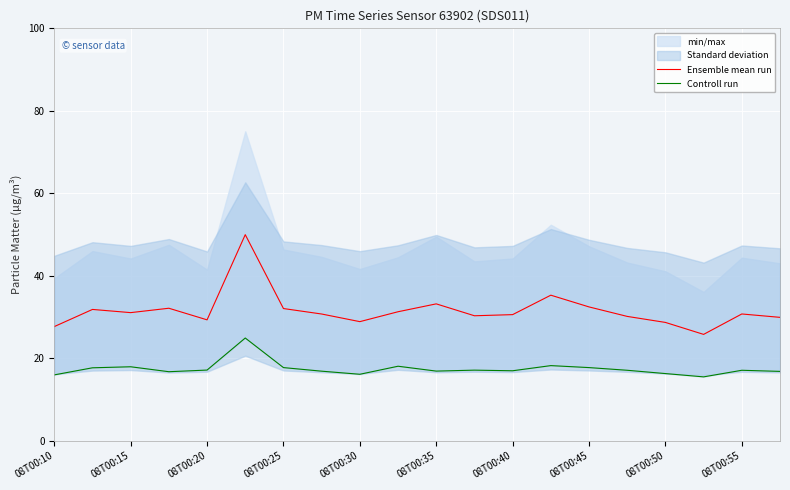

What is the average value of the Ensemble mean run series?

31.6